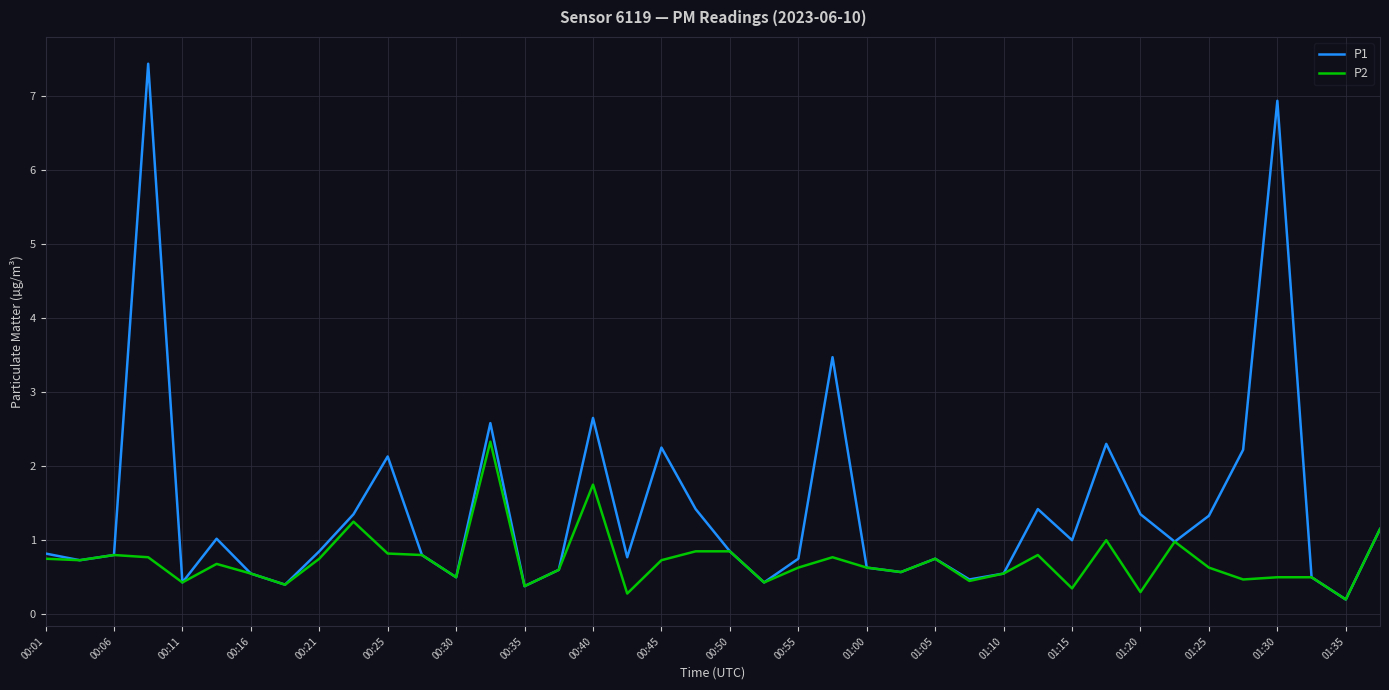

Which series has the largest total across all categories?

P1